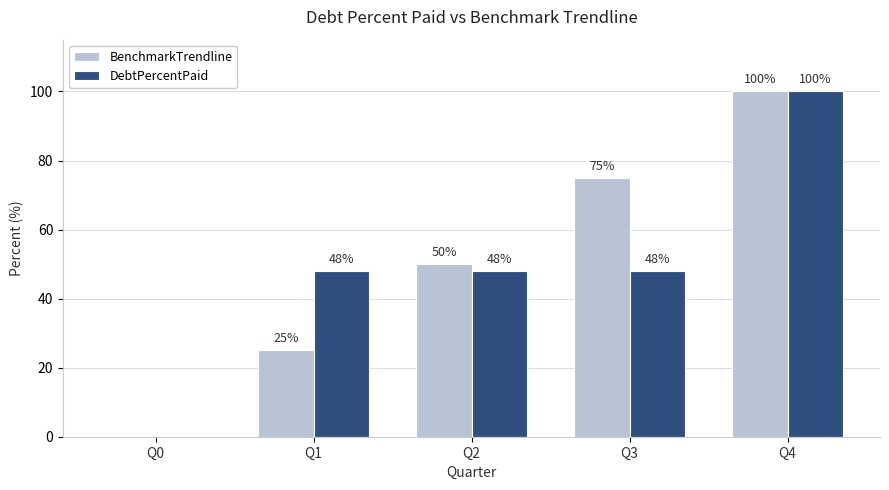

What is the difference between the BenchmarkTrendline values at Q2 and Q1?

25